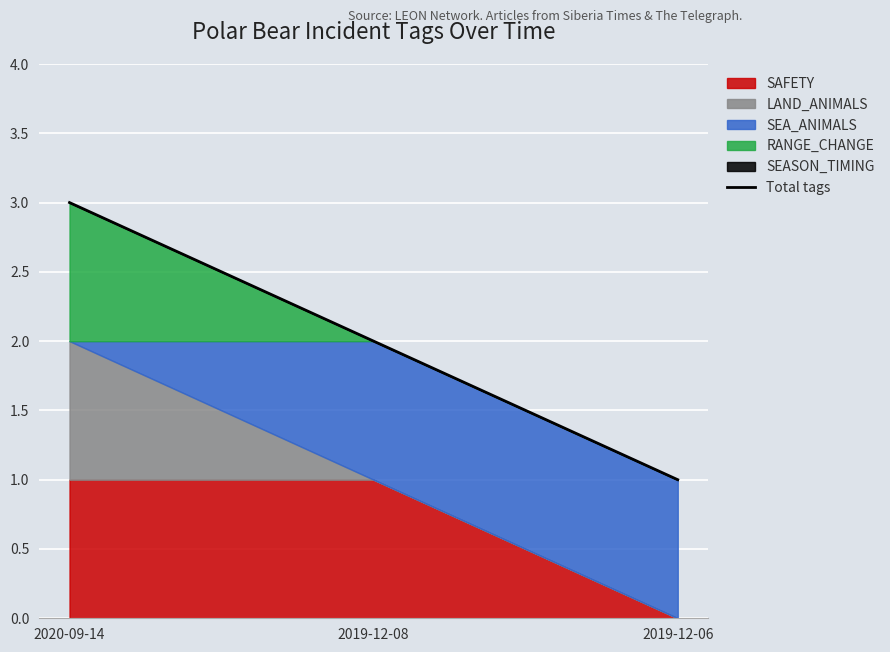

List the labels in order of value, largest first.

2020-09-14, 2019-12-08, 2019-12-06